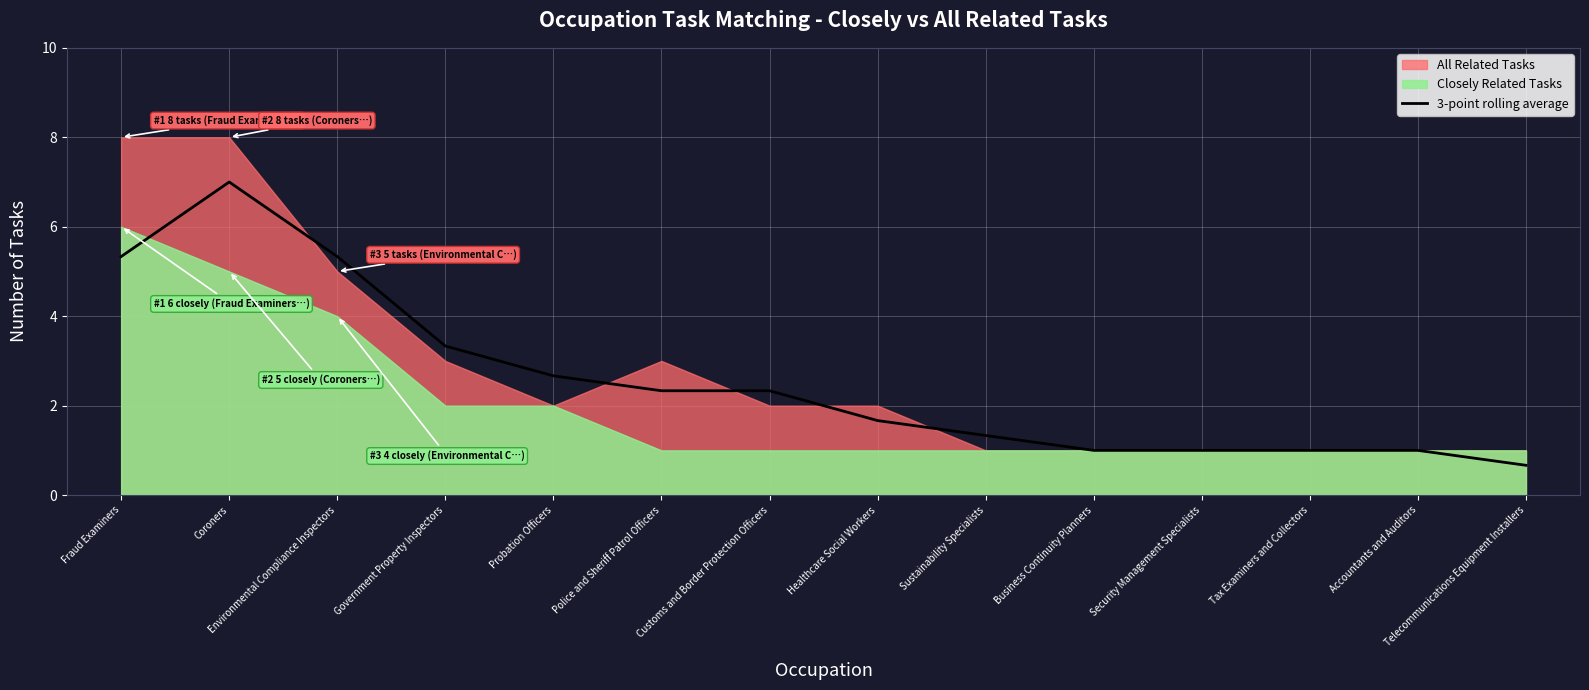

How many data points are less than 2?

7